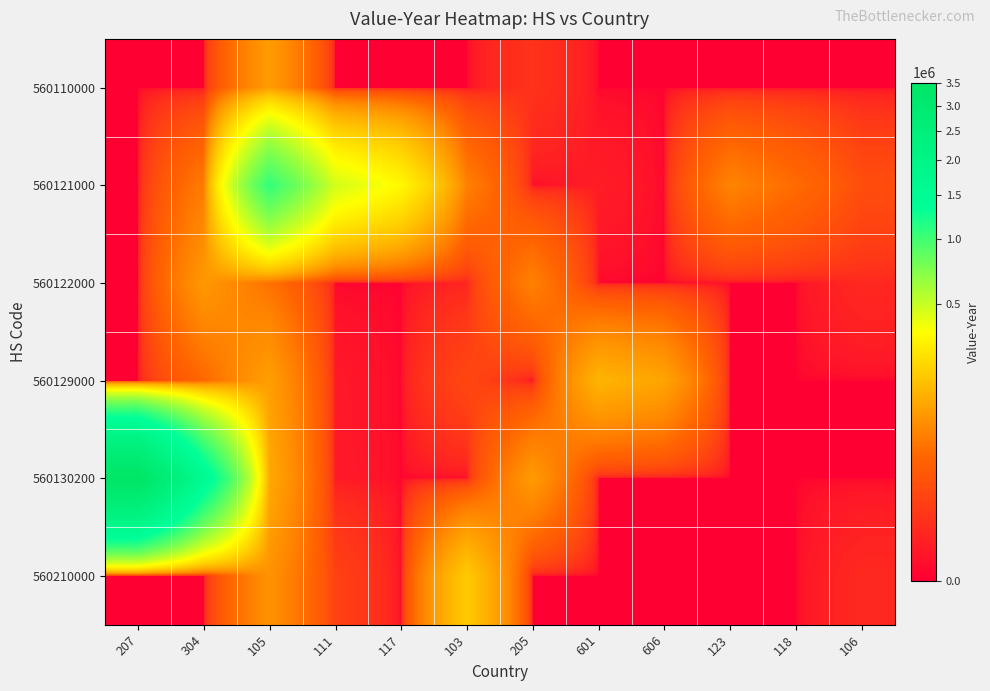

Which has a higher value, 105 or 118?

105